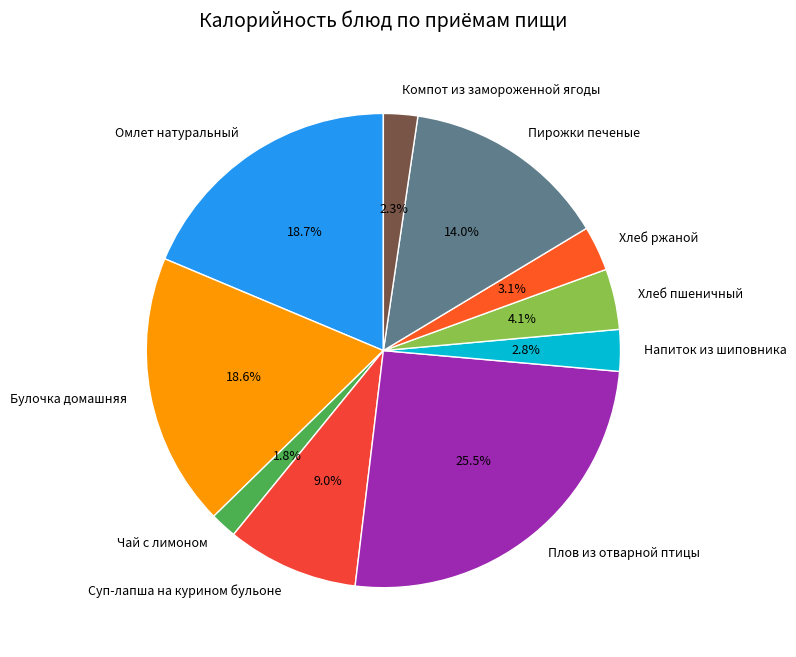

To the nearest percent, what is the difference between the largest and smallest slice percentages?

24%